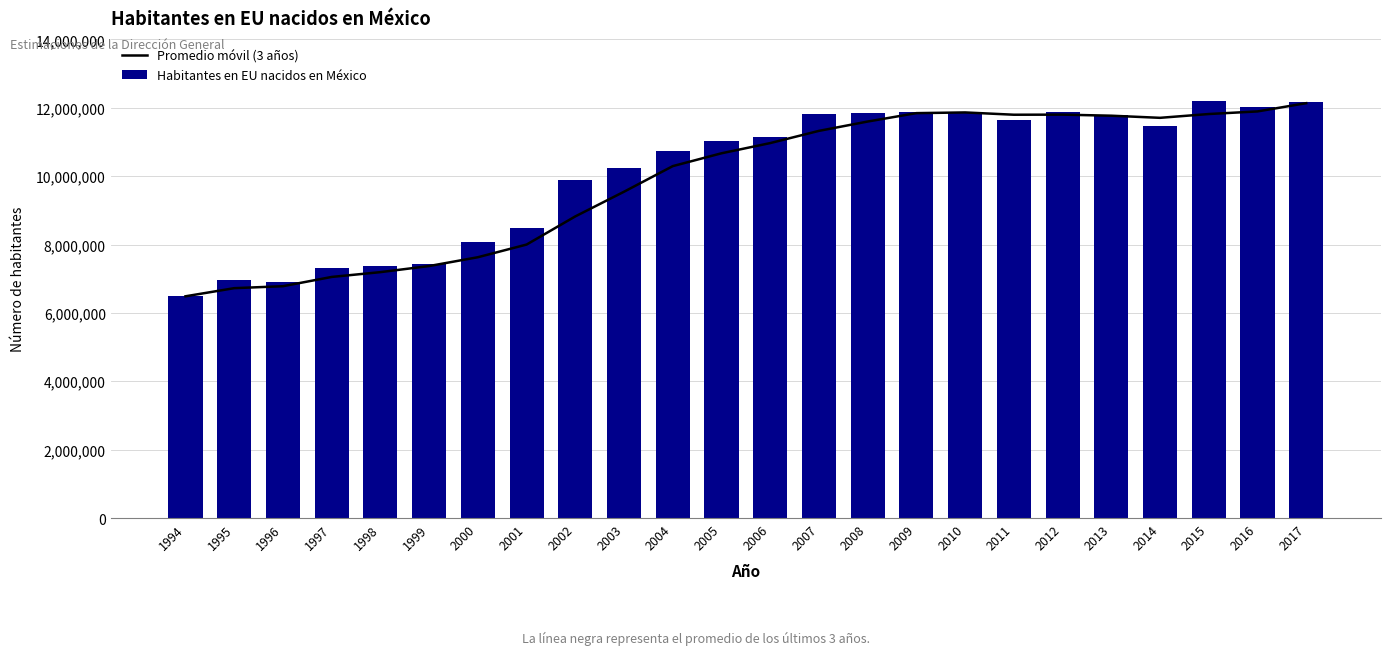

Rank the series by their average value, from lowest to highest.

Promedio móvil (3 años), Habitantes en EU nacidos en México